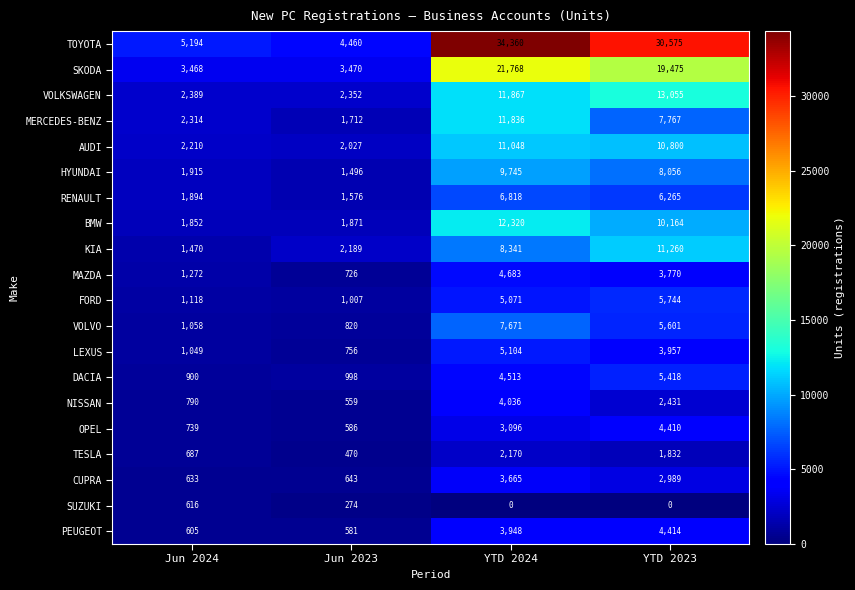

Which series has the largest total across all categories?

TOYOTA